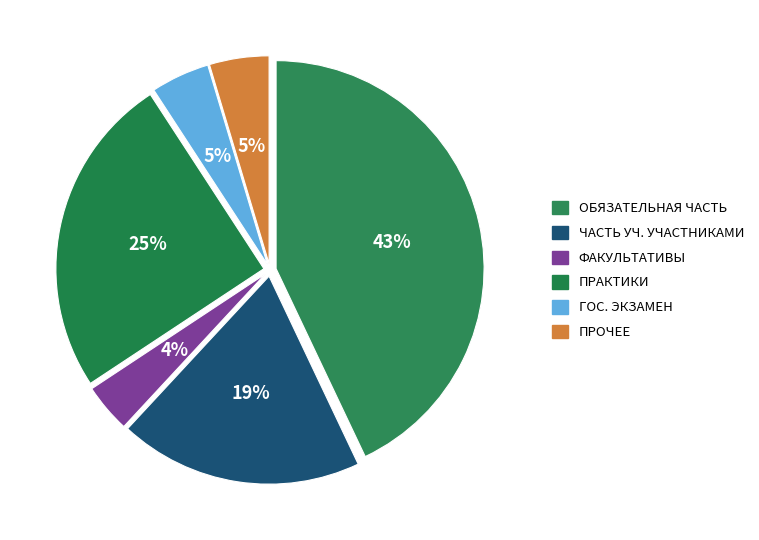

Which slice is the largest?

Обязательная часть